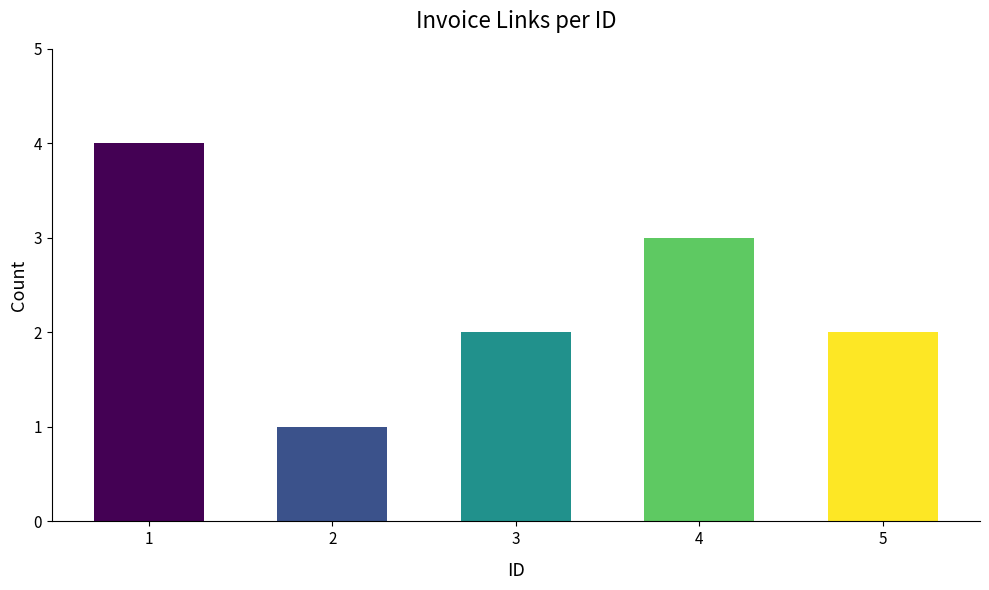

Which label corresponds to the smallest value in the chart?

2